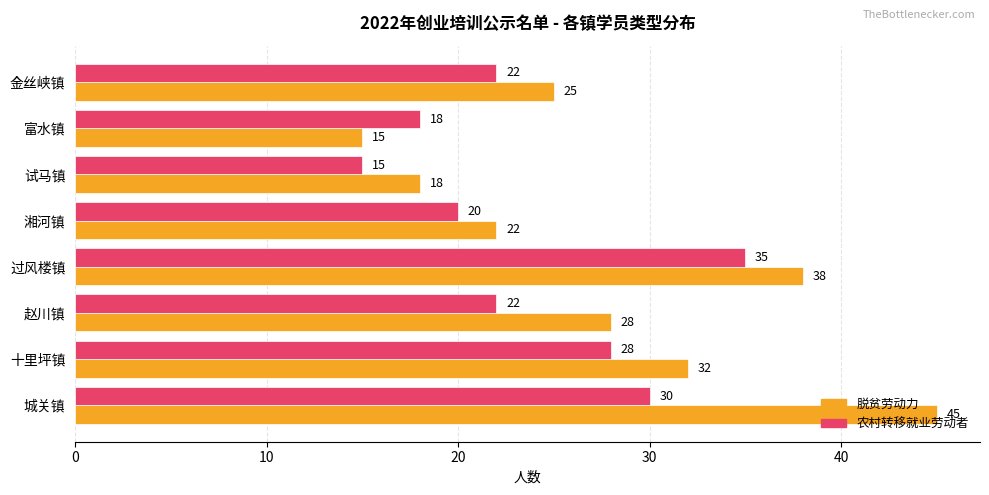

What is the average value of the 脱贫劳动力 series?

28